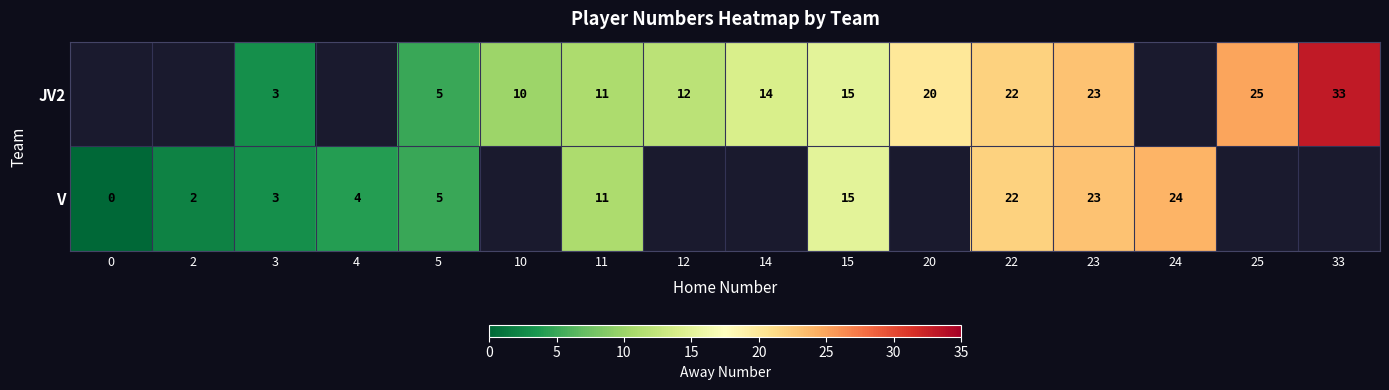

At which category does the chart reach its peak across all series?

33